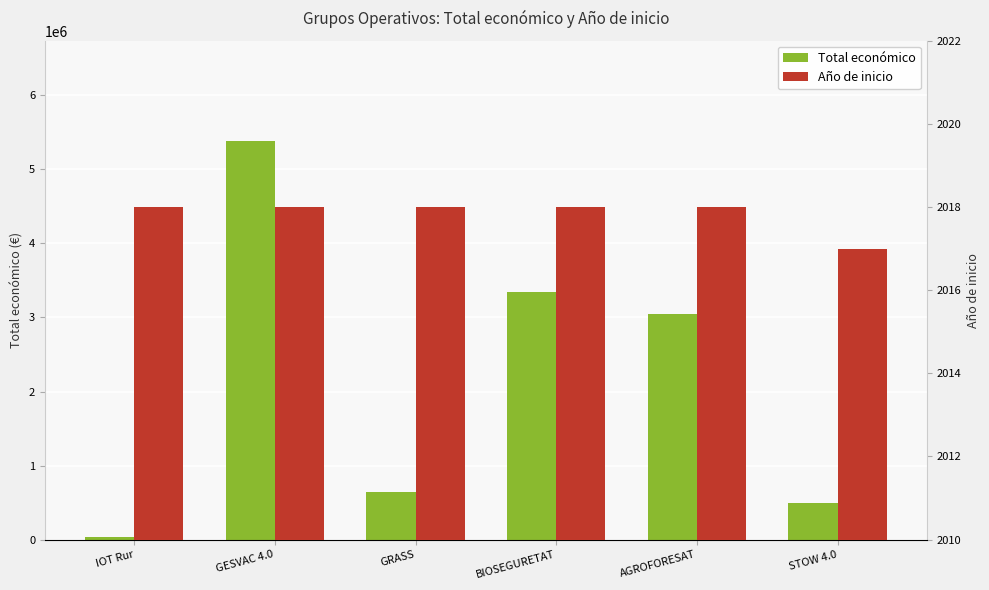

Between IOT Rur and GESVAC 4.0, which is larger?

GESVAC 4.0